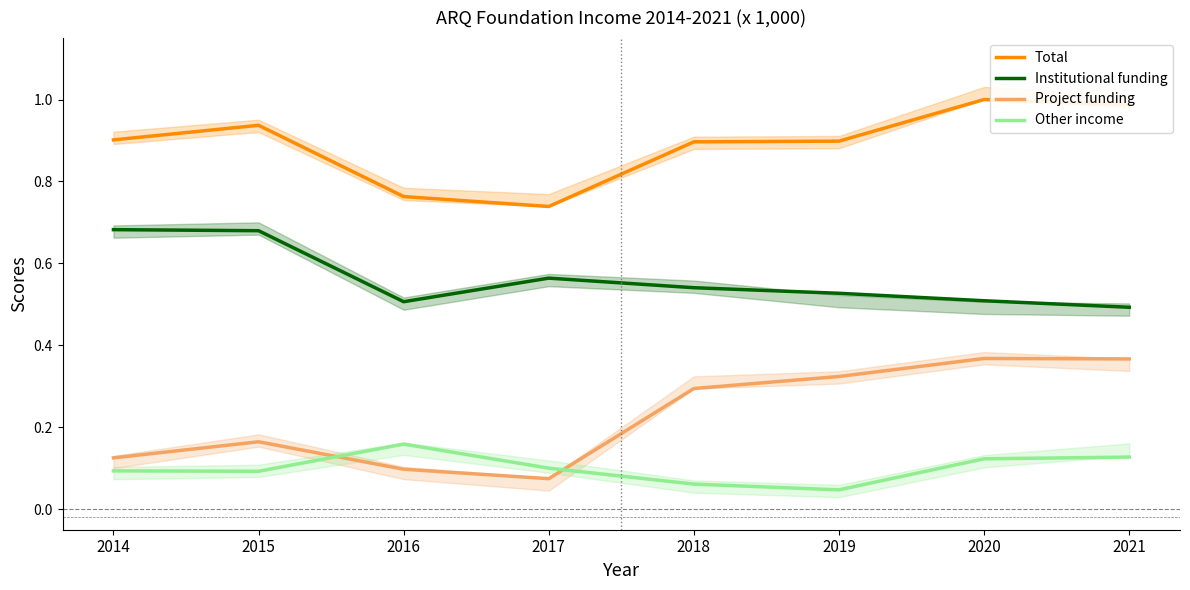

What is the difference between the maximum and minimum values in the Other income series?

0.1